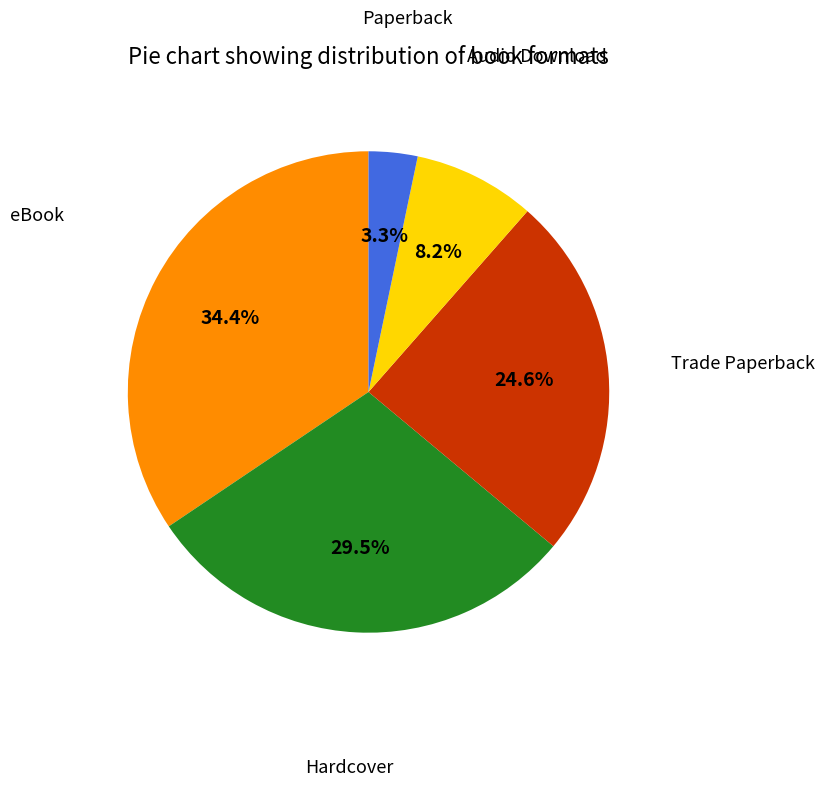

Is there any slice that represents more than half of the pie?

No